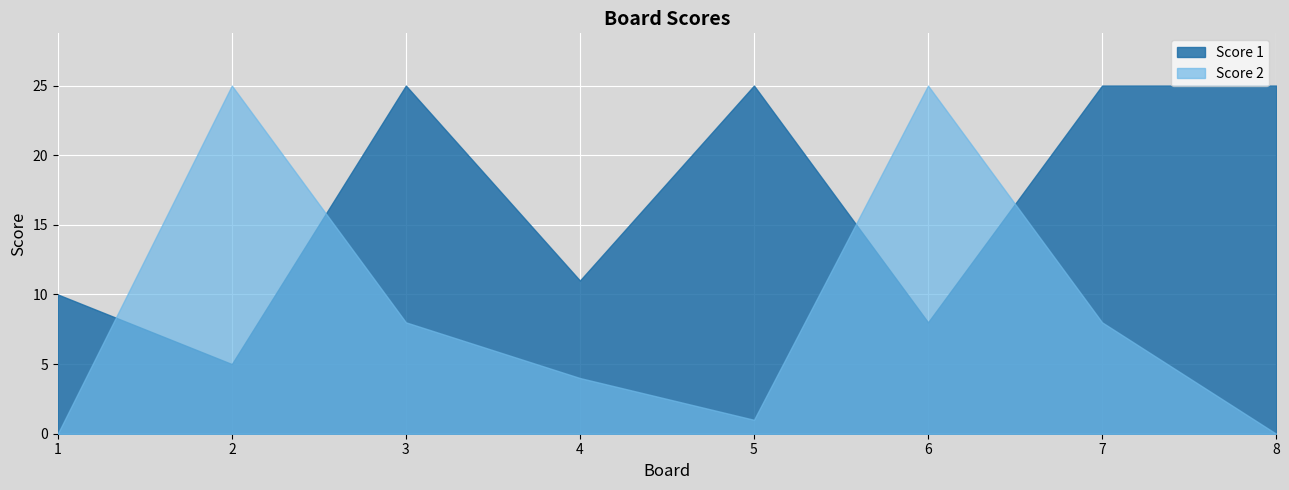

Rank the series by their maximum value, from lowest to highest.

Score 1, Score 2